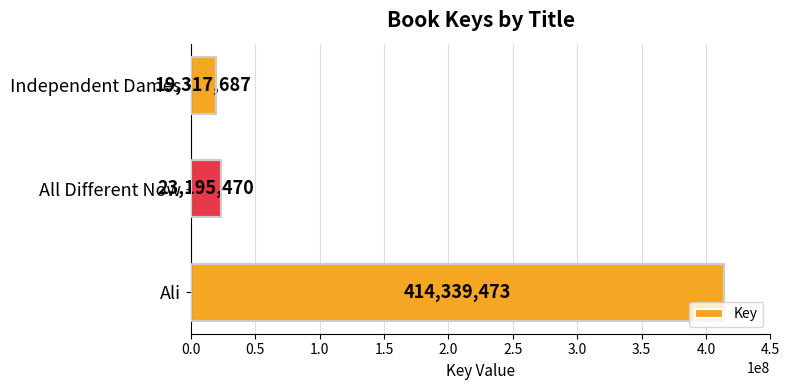

What is the difference between the maximum and second lowest values?

391144003